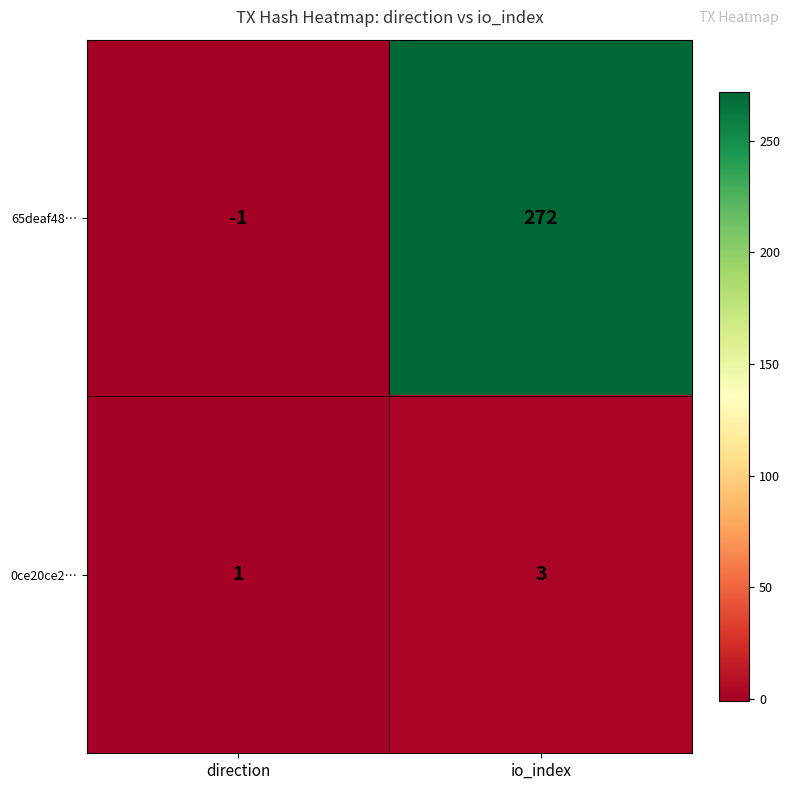

How many distinct data groups are displayed?

2